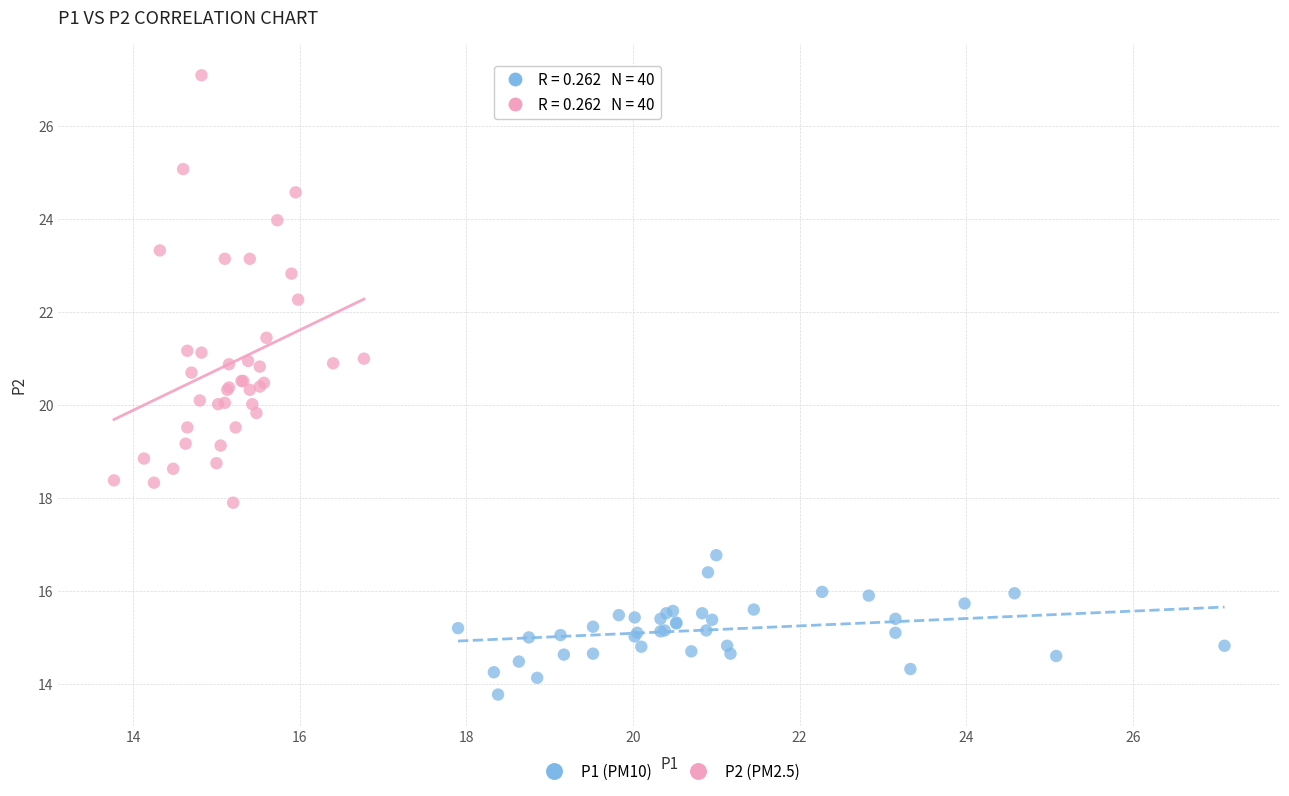

Which series has the largest Y range (max minus min)?

P2 (PM2.5)